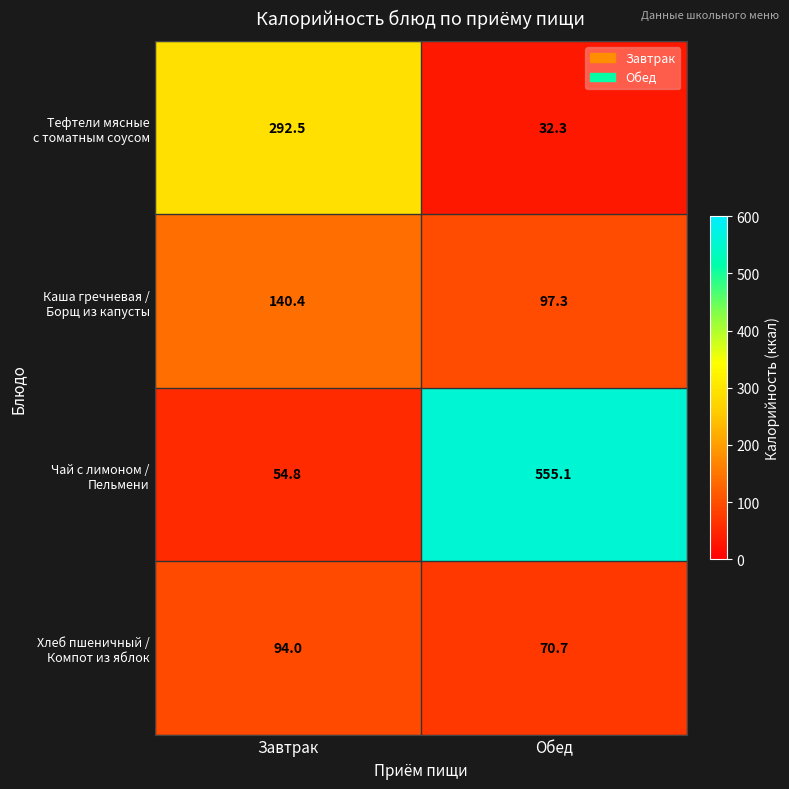

At which category is the sum across all series the highest?

Обед